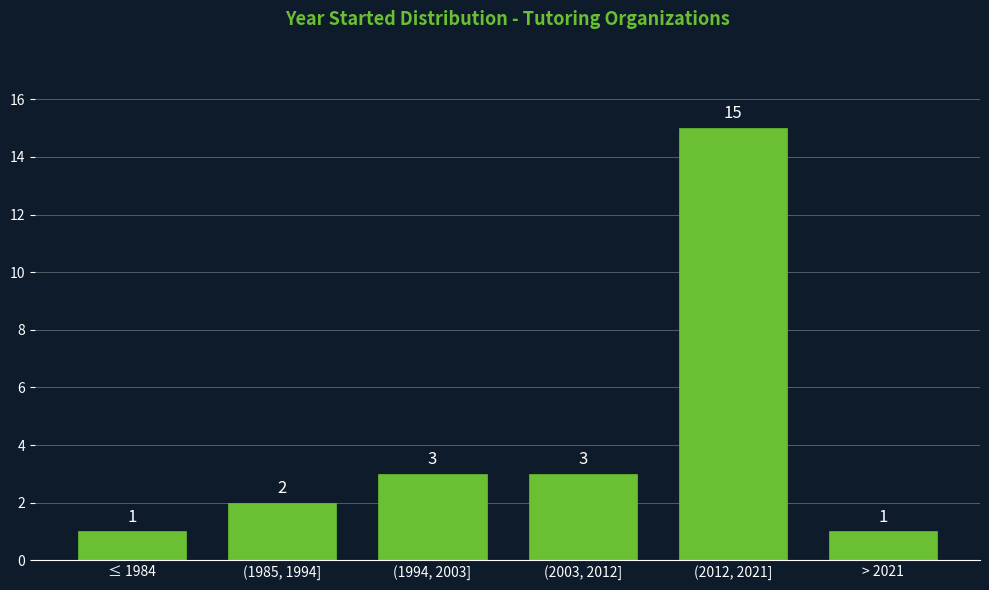

Reading left to right, list all the values displayed in this chart.

≤ 1984=1	(1985, 1994]=2	(1994, 2003]=3	(2003, 2012]=3	(2012, 2021]=15	> 2021=1